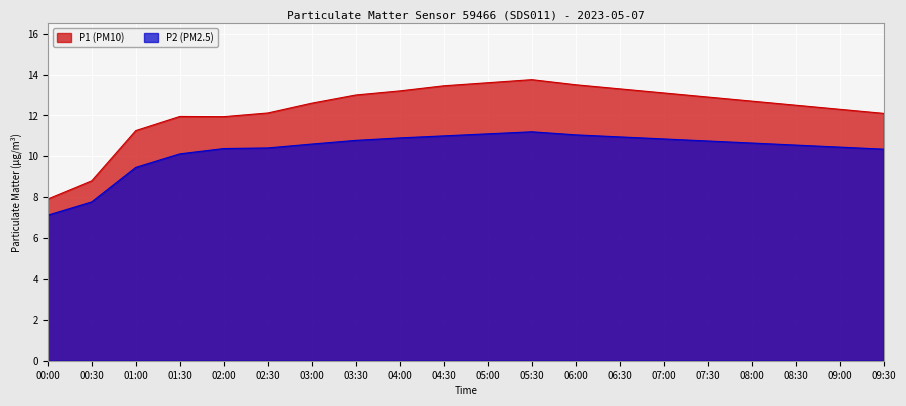

True or false: P1 and P2 intersect in this chart.

False